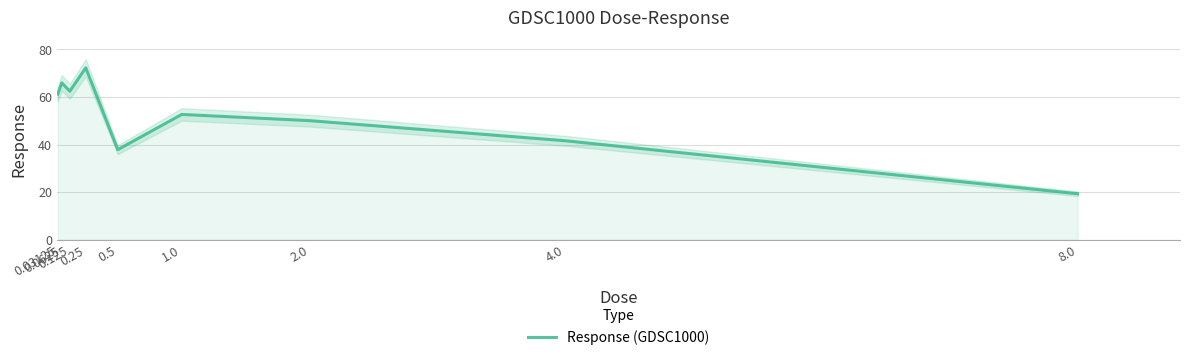

Approximately how many times larger is the value at 0.5 compared to 1.0?

0.7